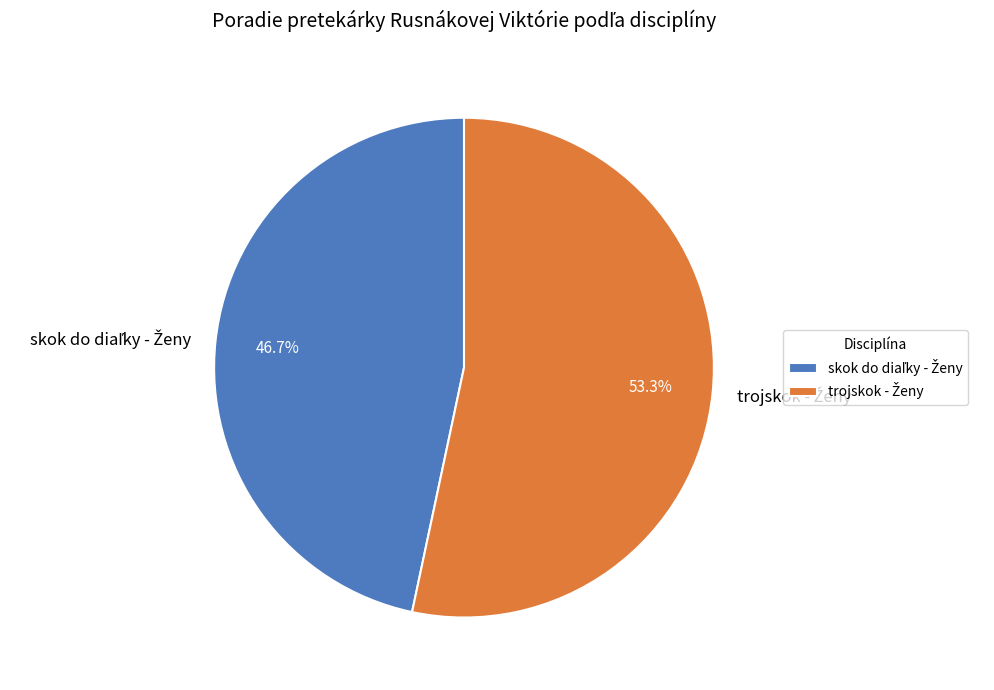

Is there a majority slice in this chart?

Yes